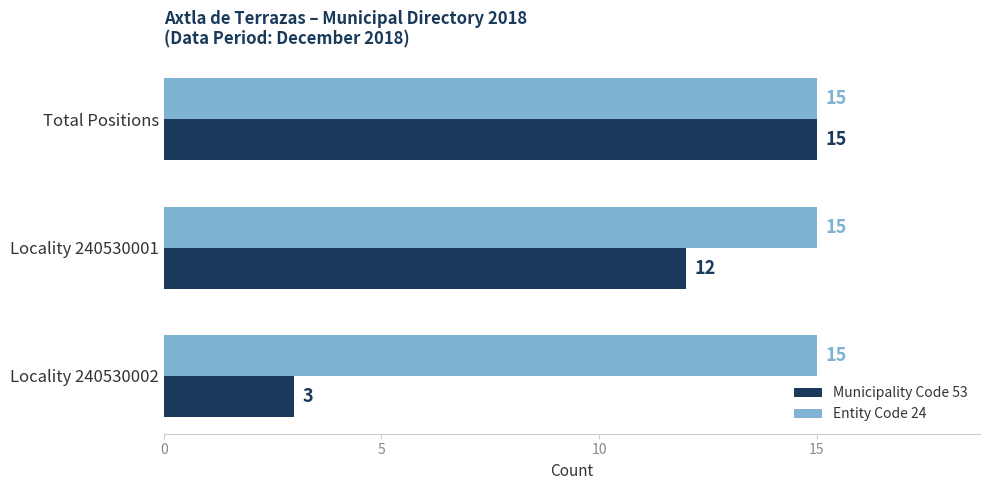

What is the total value across all series at Total Positions?

30